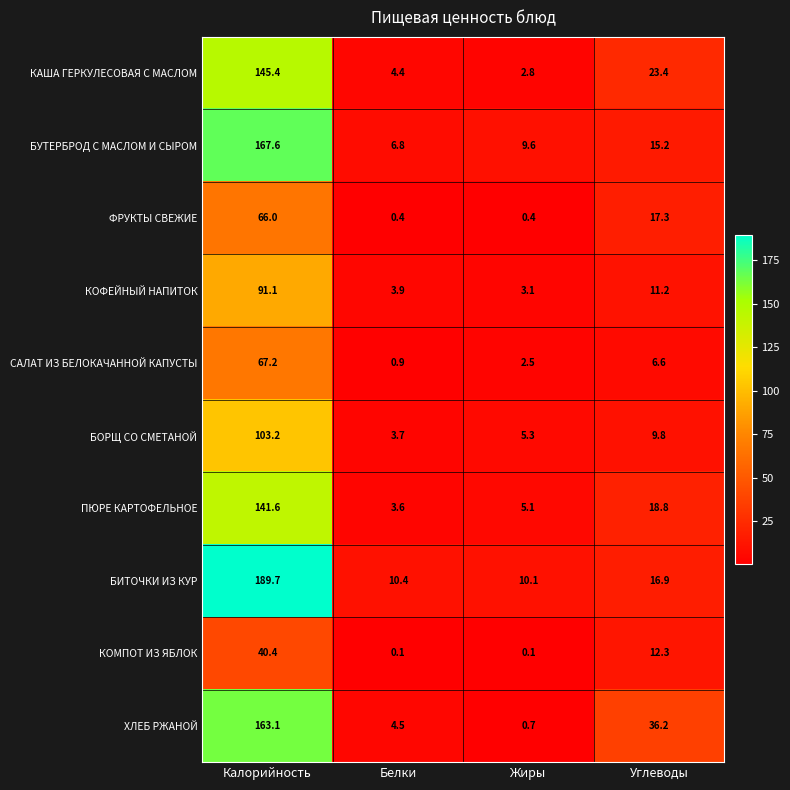

At which label does ПЮРЕ КАРТОФЕЛЬНОЕ reach its peak?

Калорийность